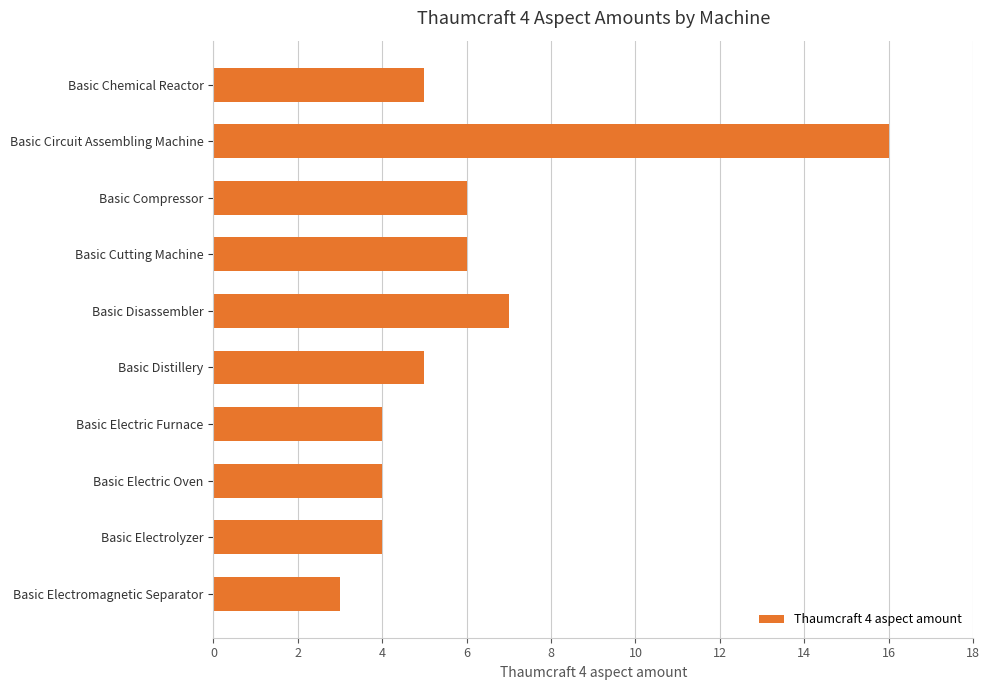

At which category does the chart reach its peak across all series?

Basic Circuit Assembling Machine